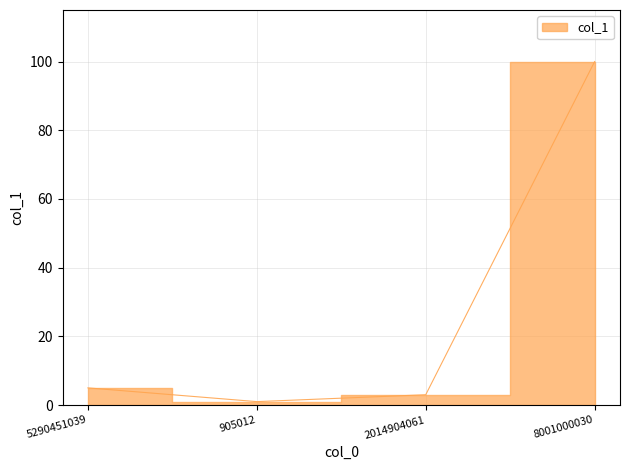

What is the label of the 2nd point from the left?

905012